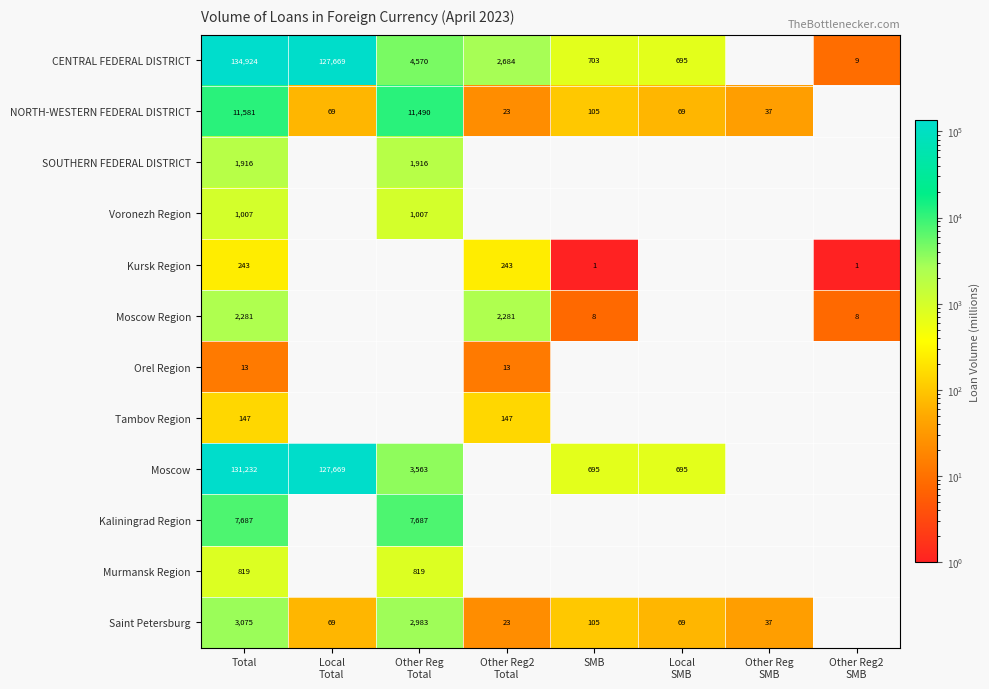

Is it true that Saint Petersburg equals 105 at SMB?

True